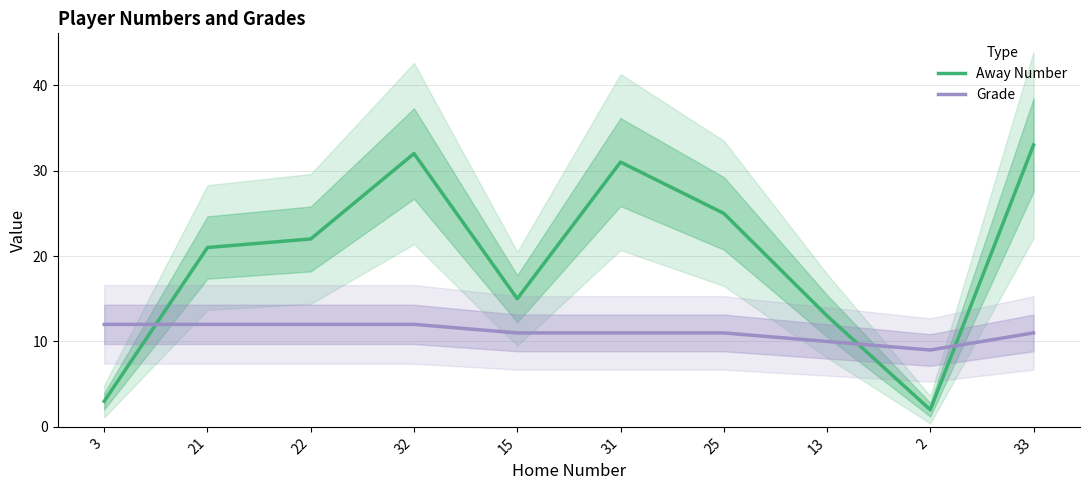

At which category does Away Number reach its first local valley?

15